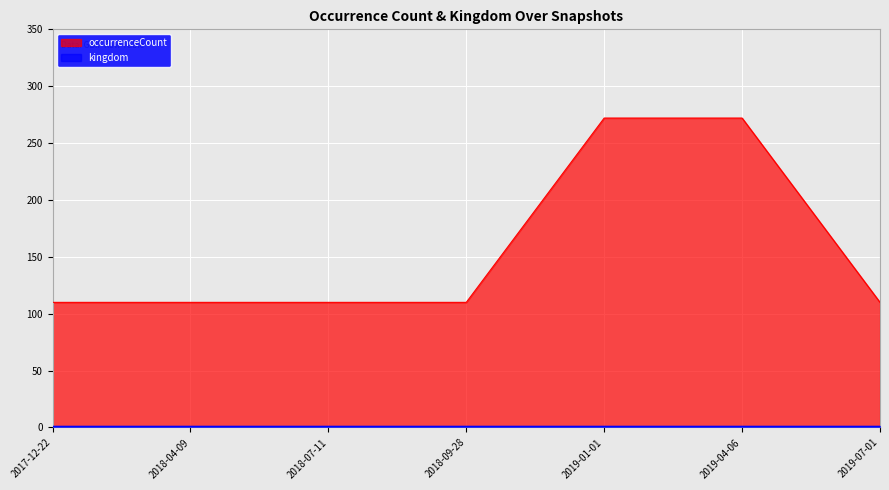

What is the average value?

156